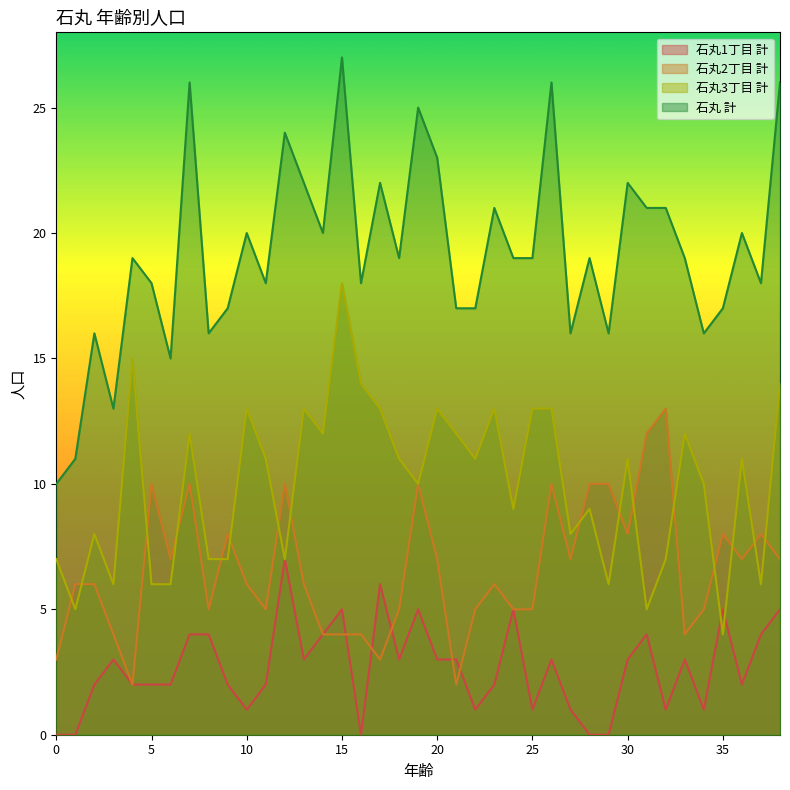

The value of 石丸3丁目 計 at 19 is 10. True or false?

True